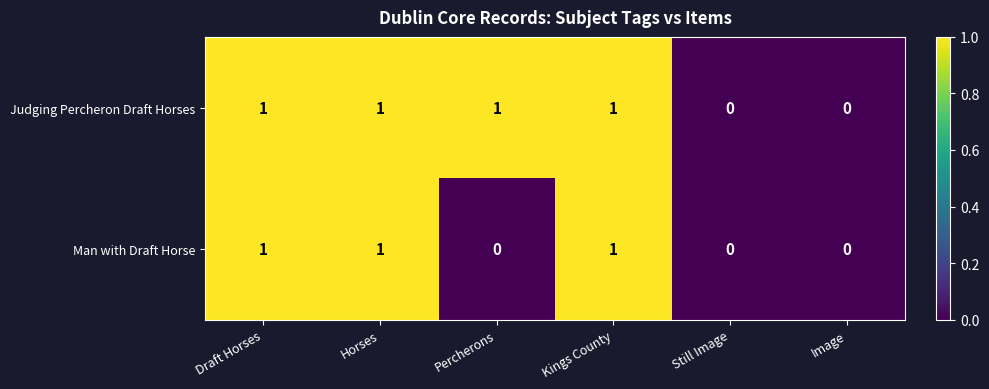

Is the value of Man with Draft Horse at Still Image greater than the value of Judging Percheron Draft Horses at Kings County?

No